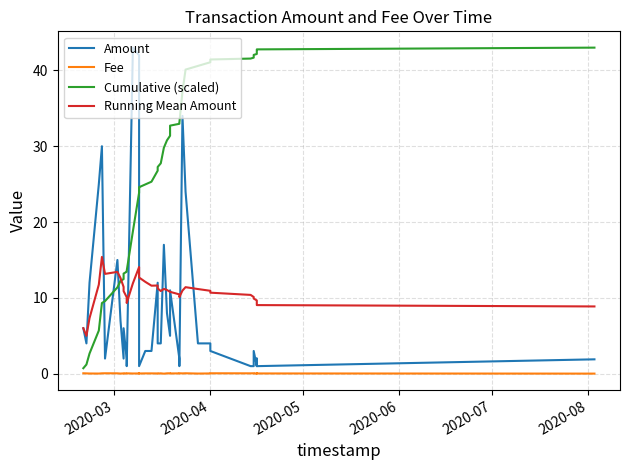

Which series has the widest spread of values?

Cumulative (scaled)